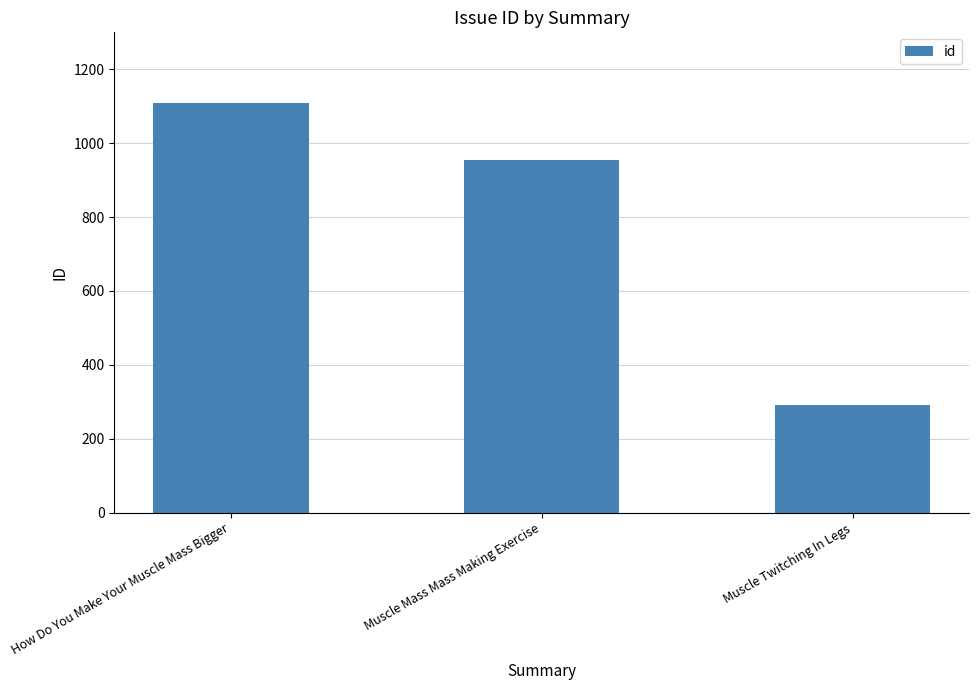

Which label corresponds to the largest value in the chart?

How Do You Make Your Muscle Mass Bigger